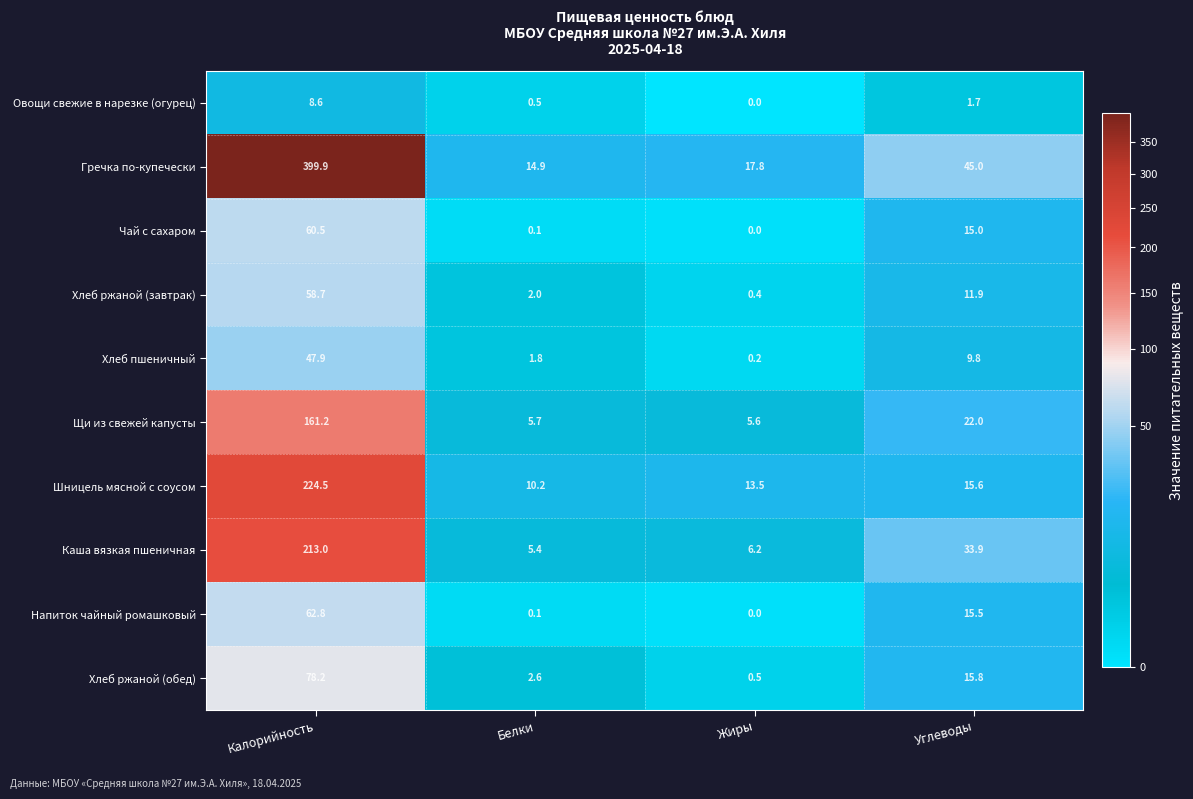

What is the difference between the maximum and minimum values in the Овощи свежие в нарезке (огурец) series?

8.6